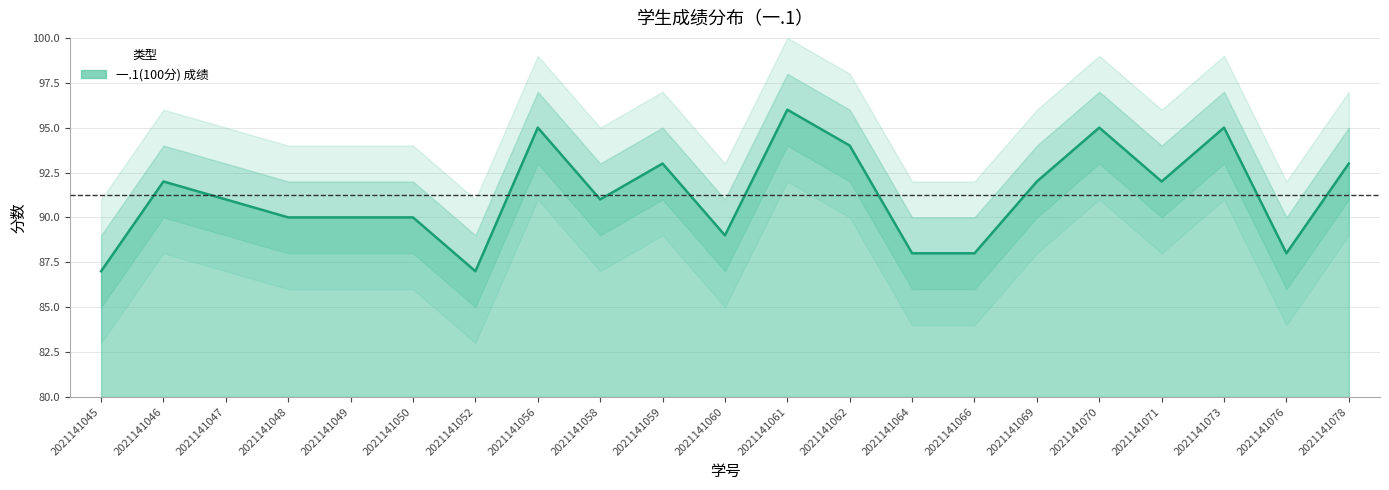

How many distinct data groups are displayed?

1